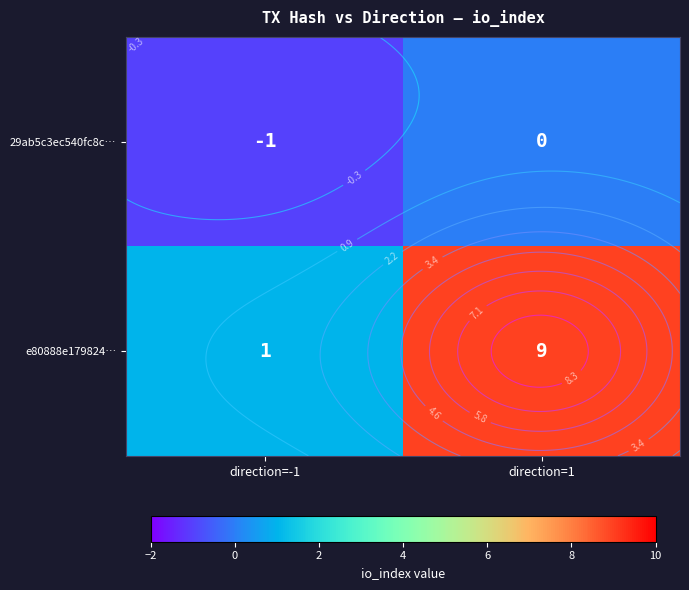

How many data points does each series have?

2